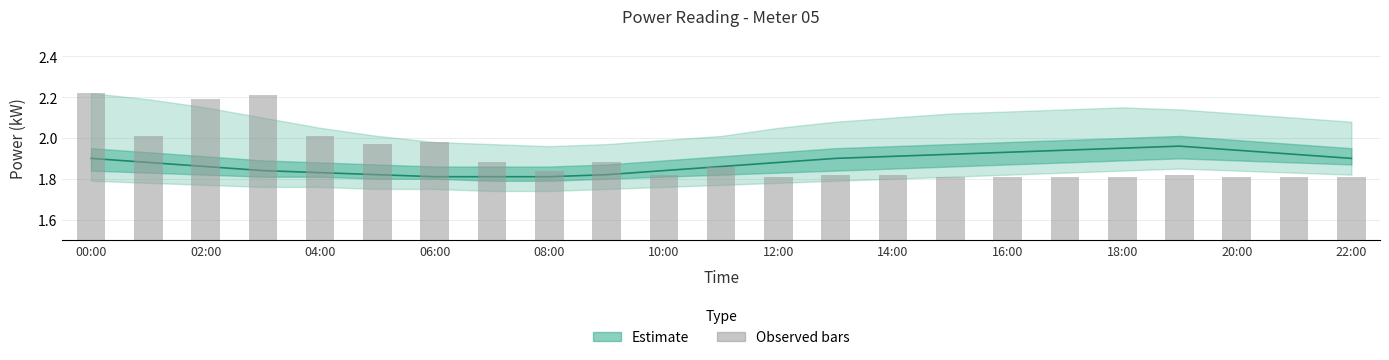

At which label does Estimate (centre) reach its peak?

19